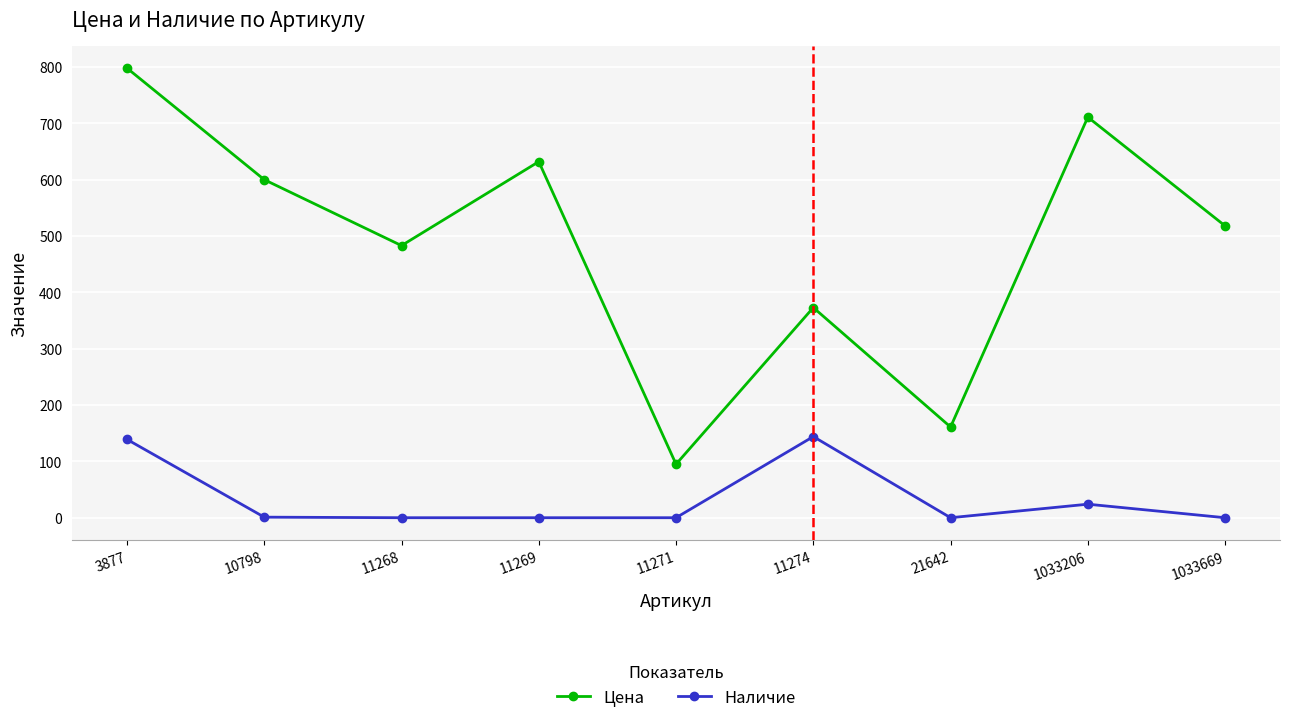

True or false: Наличие and Цена intersect in this chart.

False